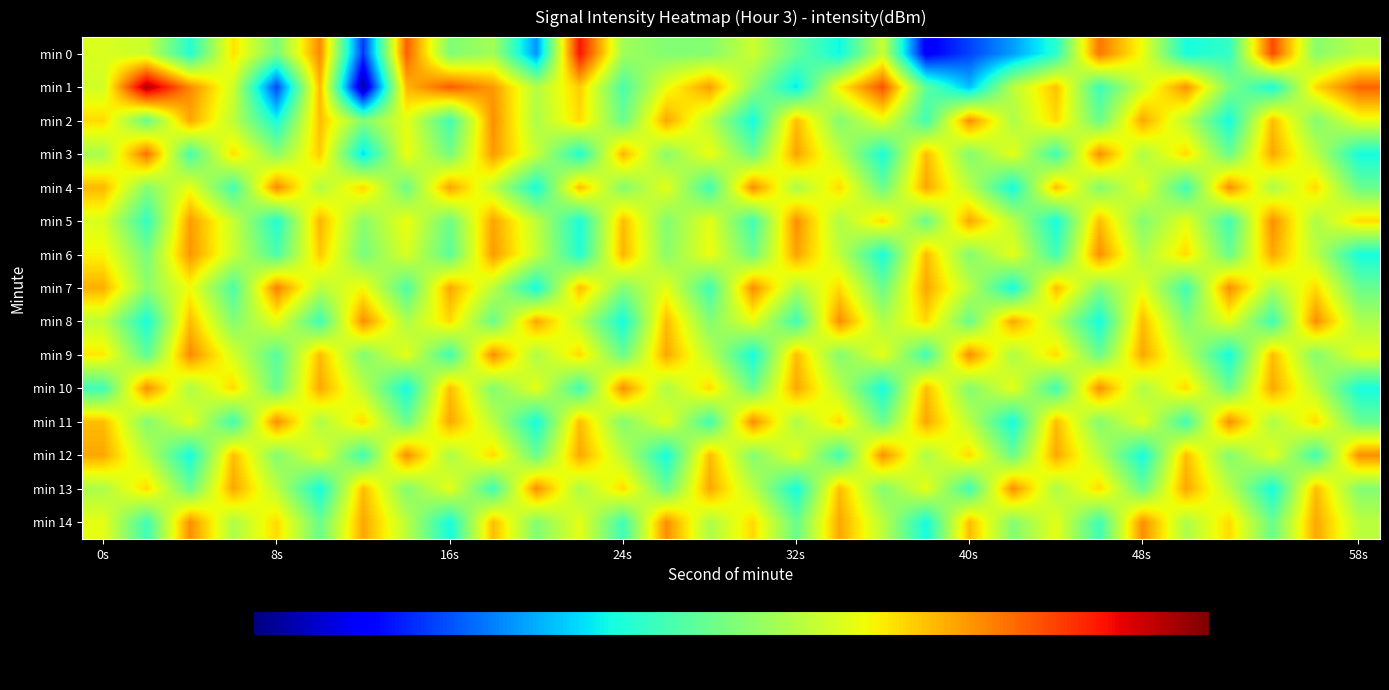

Which series has the largest total across all categories?

min 1